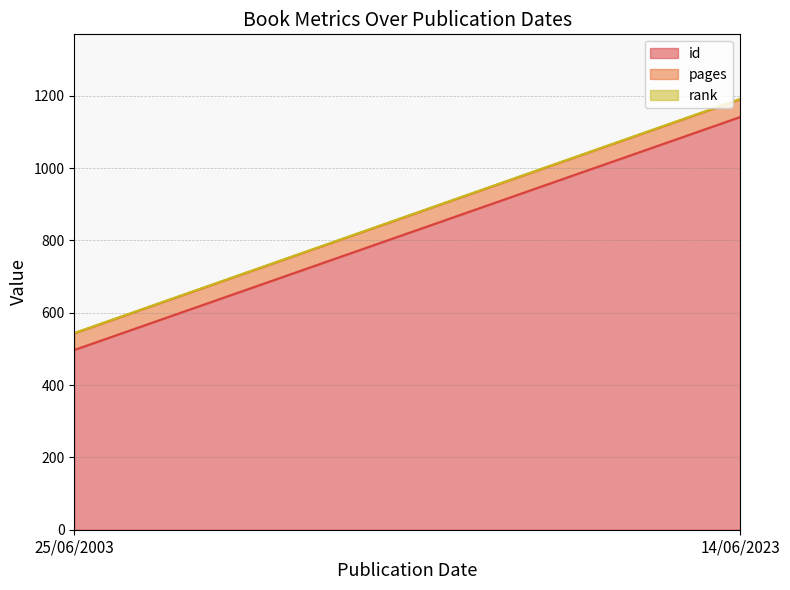

What is the difference between the highest and lowest values at 14/06/2023?

1140